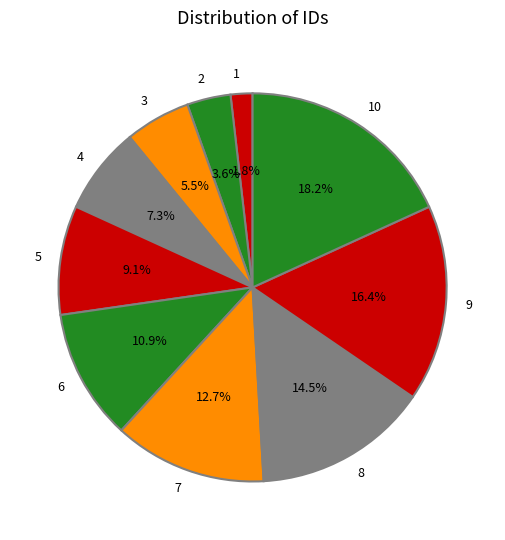

Is there any slice that represents more than half of the pie?

No